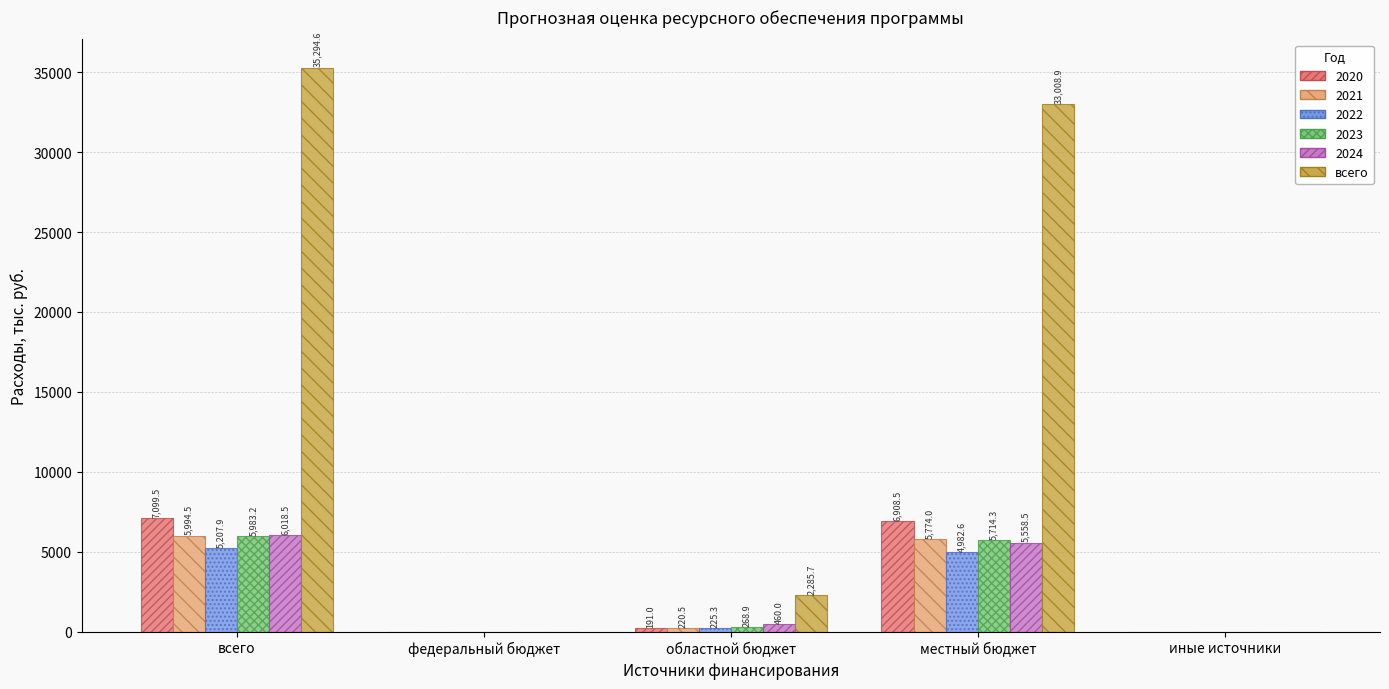

What is the sum of all 2024 values?

12037.0